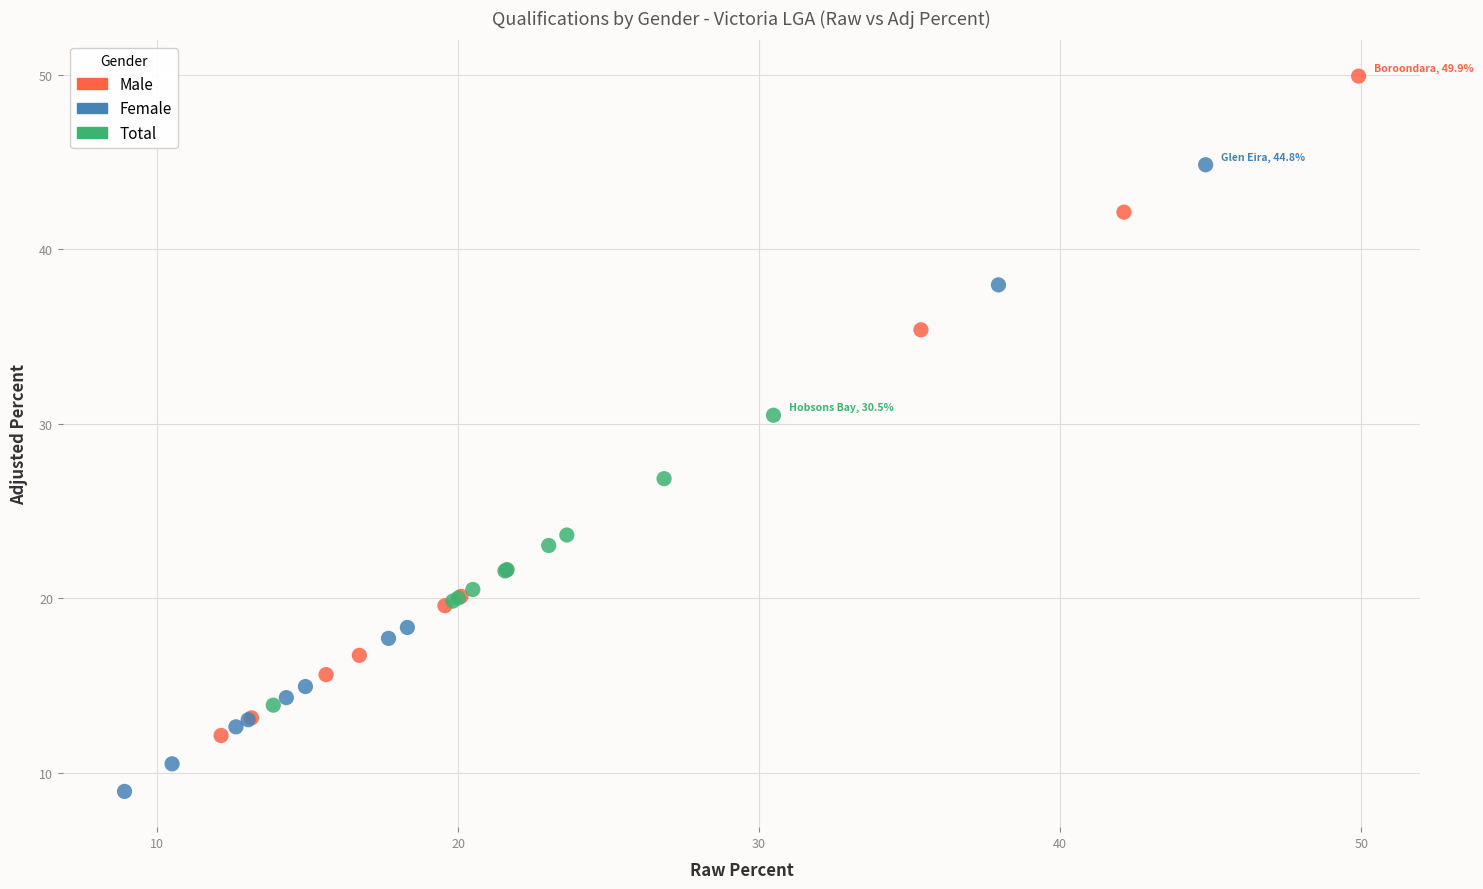

Which series has the widest spread of Y values?

Male